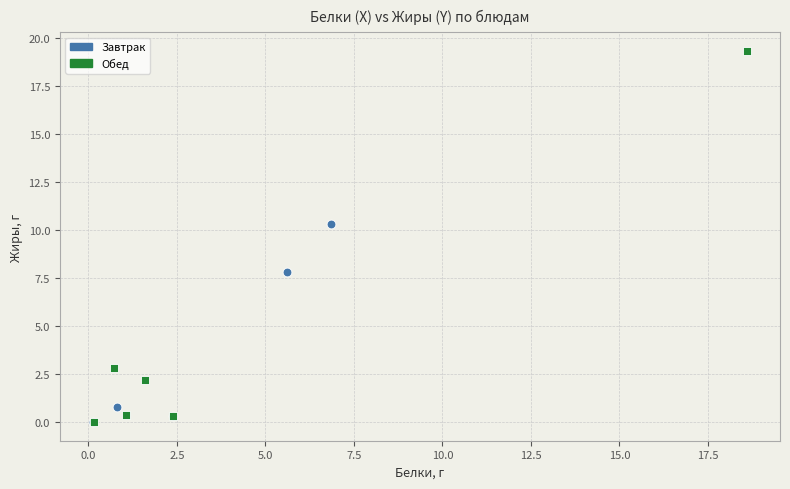

Which series reaches the maximum Y coordinate?

Обед